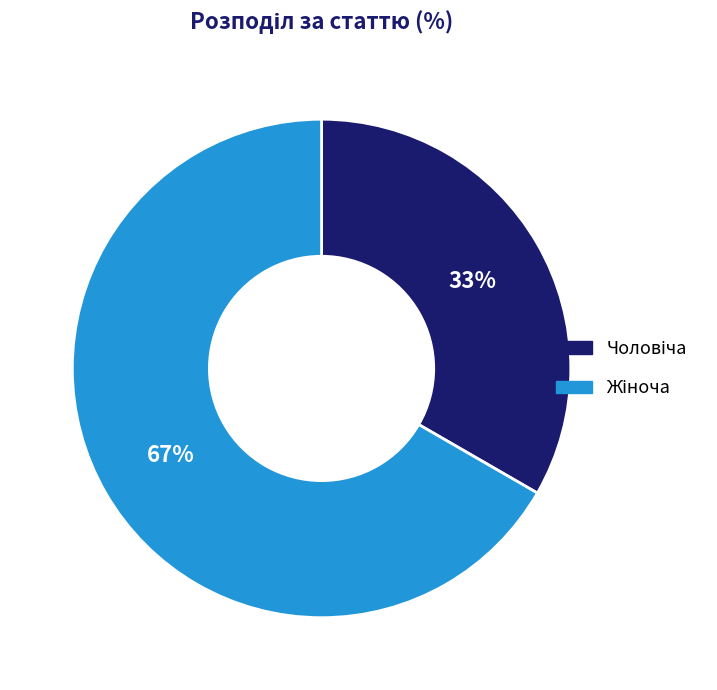

Is there a majority slice in this chart?

Yes